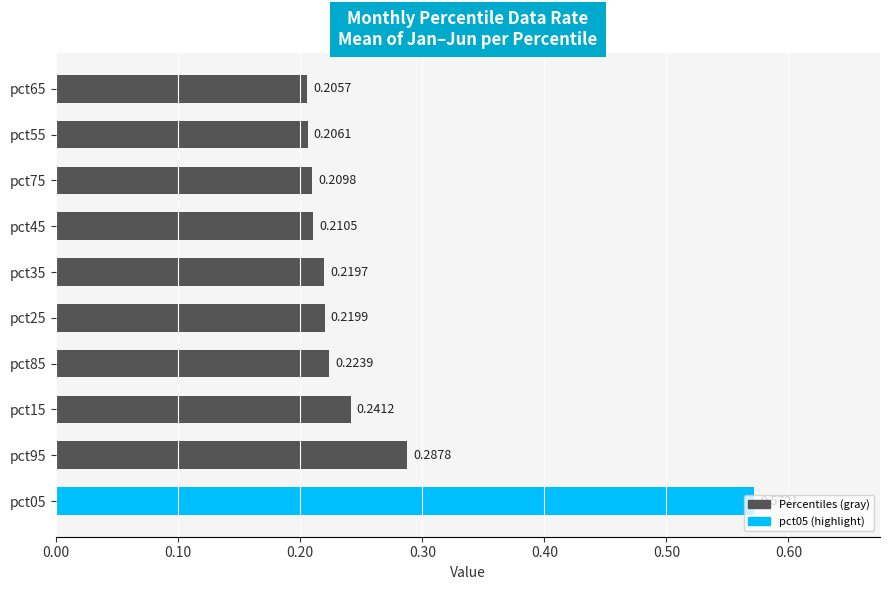

Which category has the lowest value across all series?

pct65